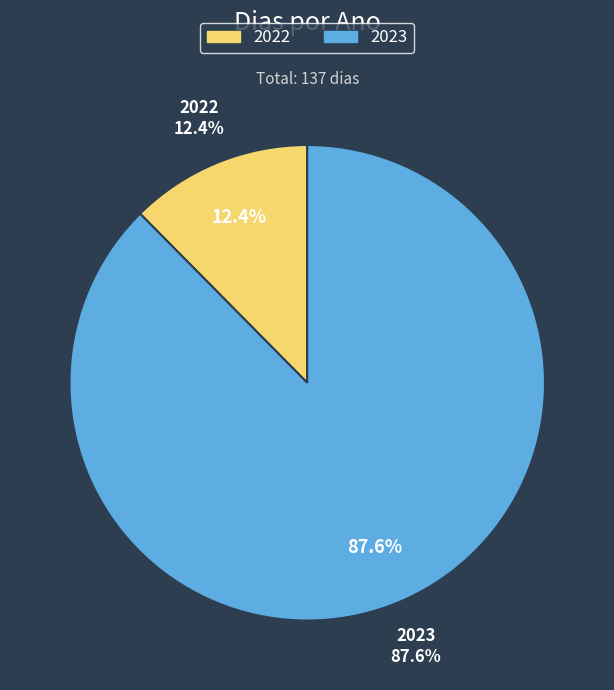

How many slices are in this pie chart?

2